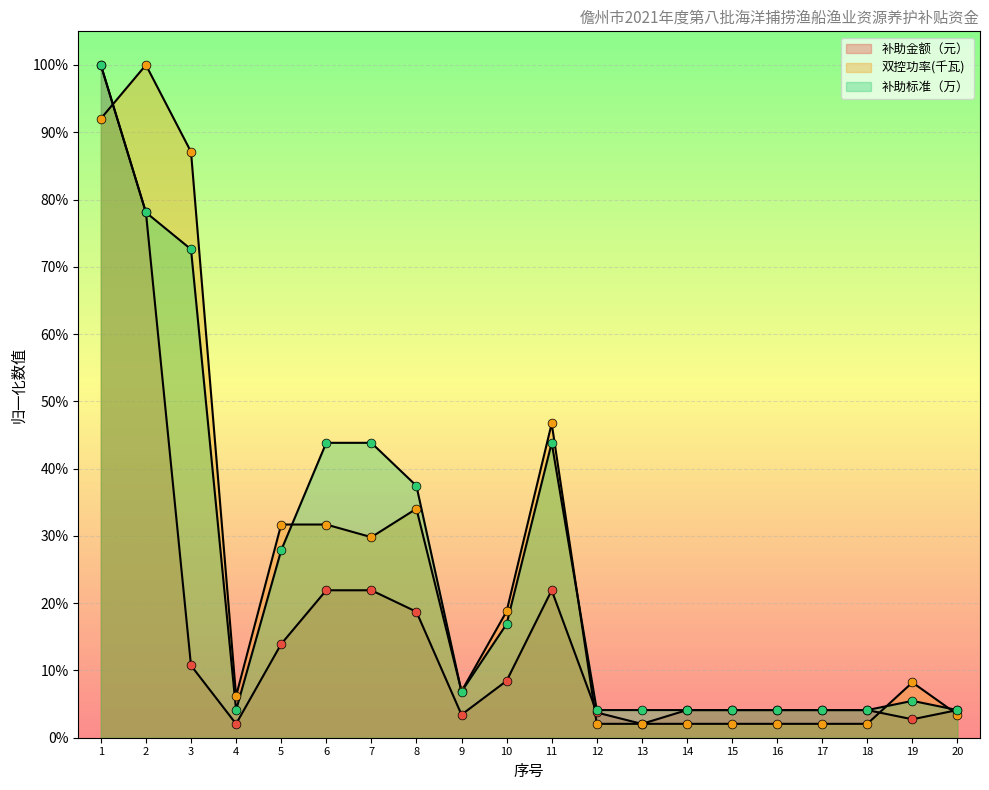

Is the value of 补助金额（元） at 10 greater than the value of 补助标准（万） at 18?

Yes